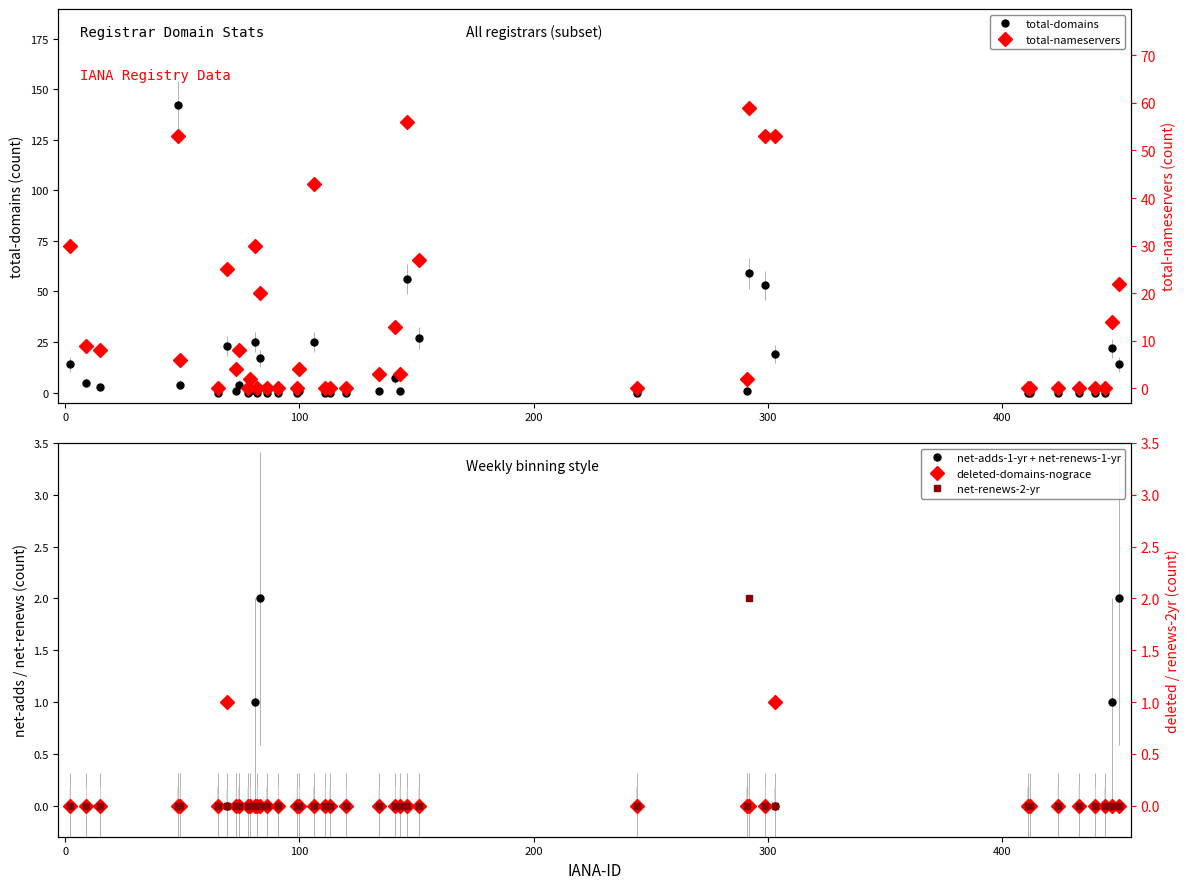

What is the sum of all net-adds-1-yr + net-renews-1-yr values?

6